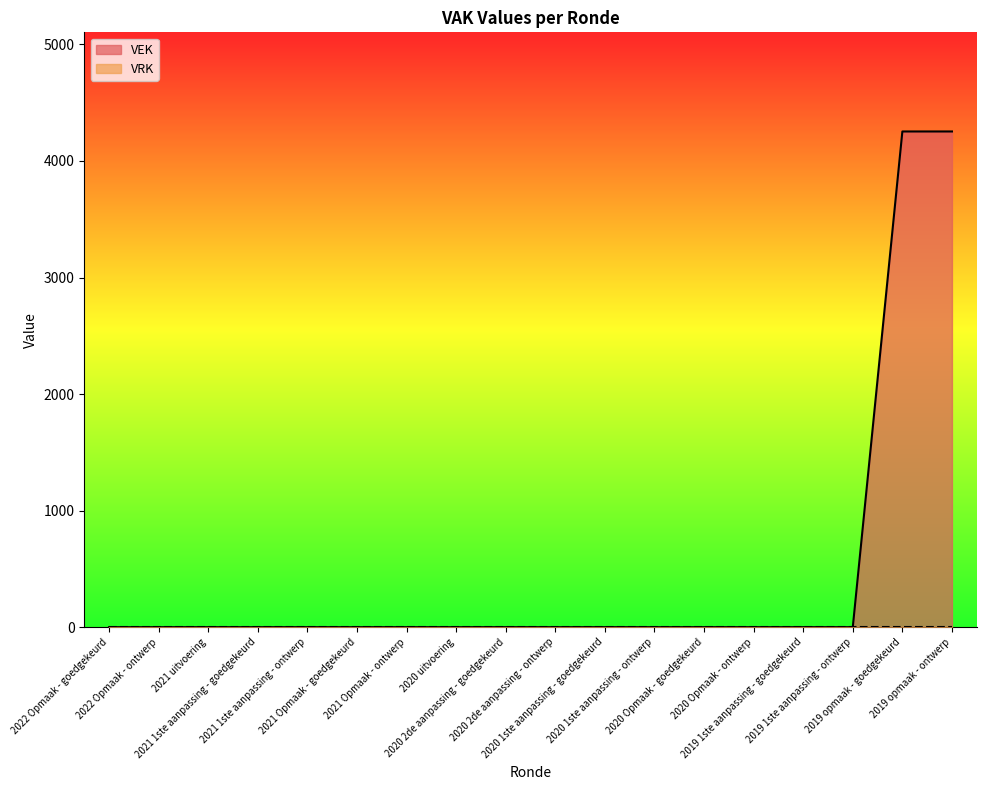

True or false: the data has more than 0 interior local peaks.

False